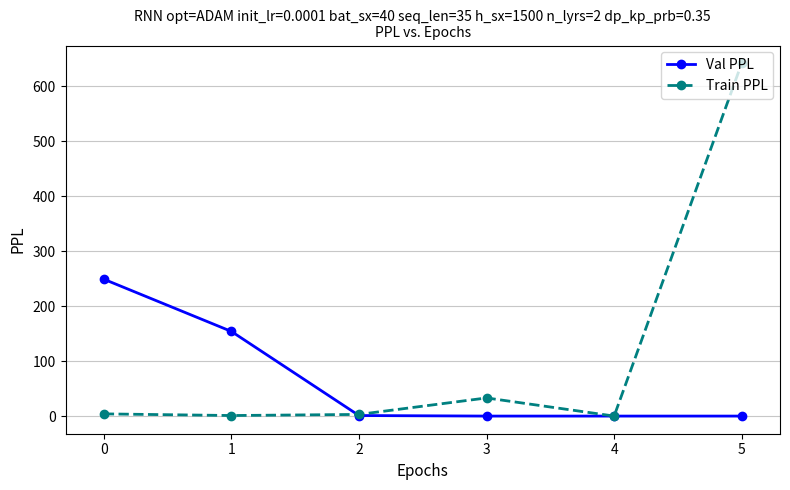

At which label does Val PPL first exceed 1?

0